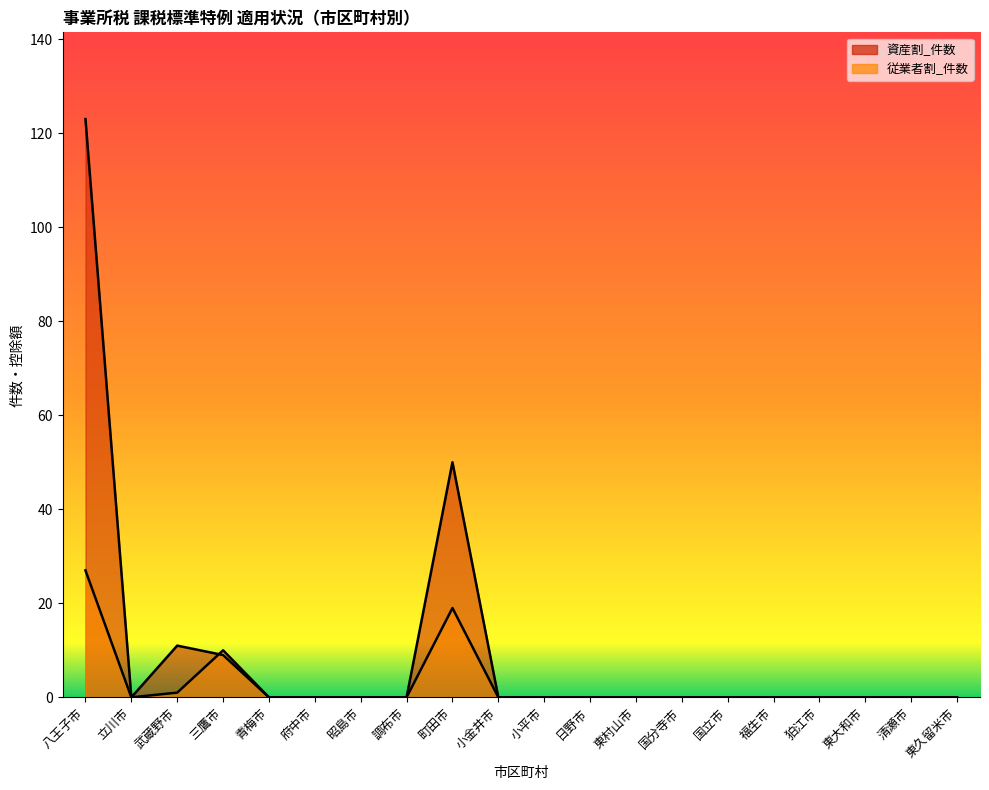

How many values in 資産割_件数 are above zero?

4